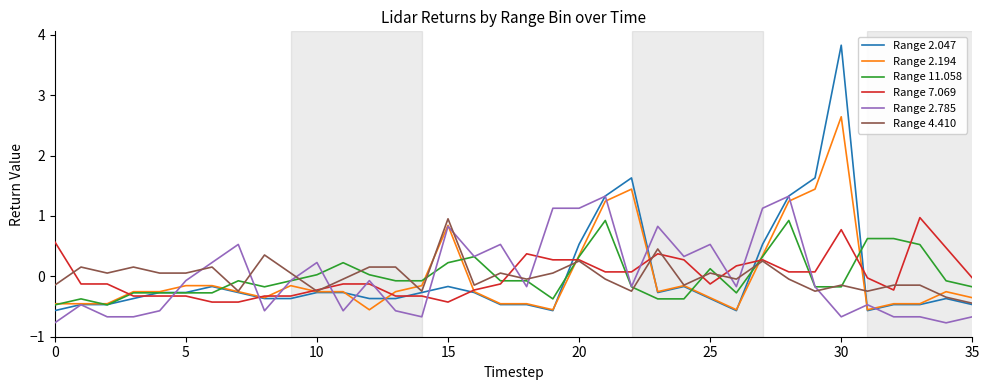

What is the lowest value of the Range 11.058 series?

-0.5